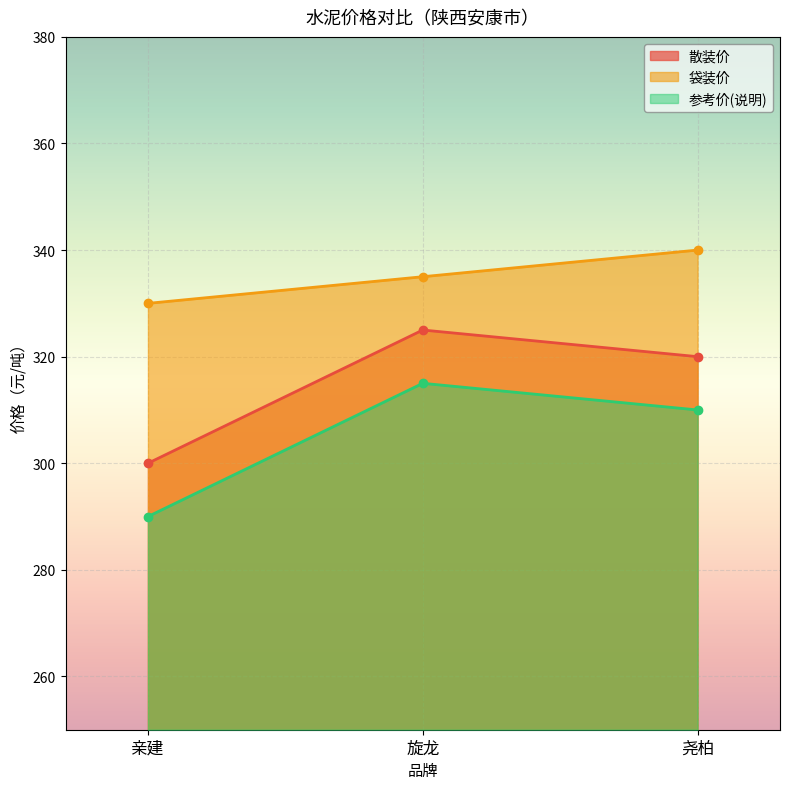

What position from the right is 亲建?

3